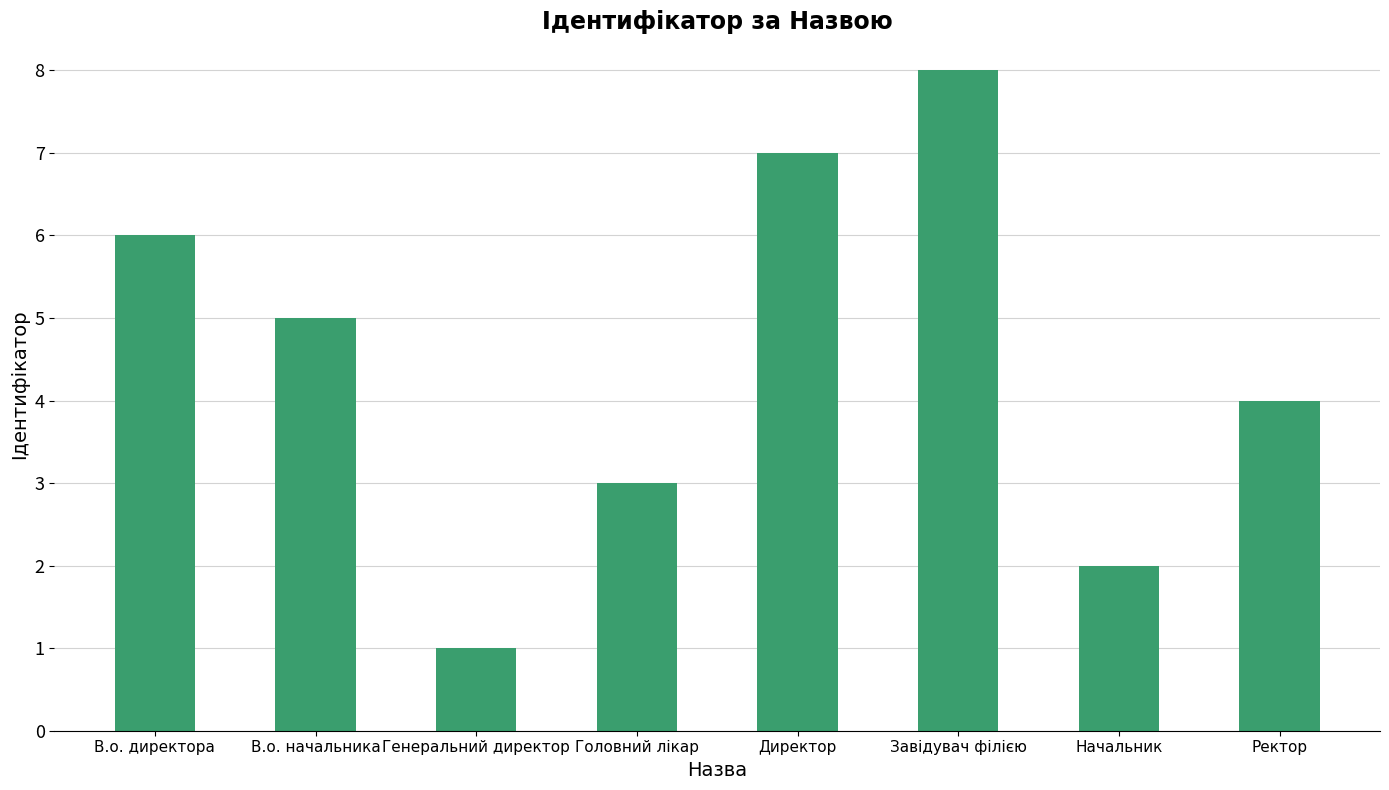

Reading left to right, extract all data points from this chart.

В.о. директора=6	В.о. начальника=5	Генеральний директор=1	Головний лікар=3	Директор=7	Завідувач філією=8	Начальник=2	Ректор=4